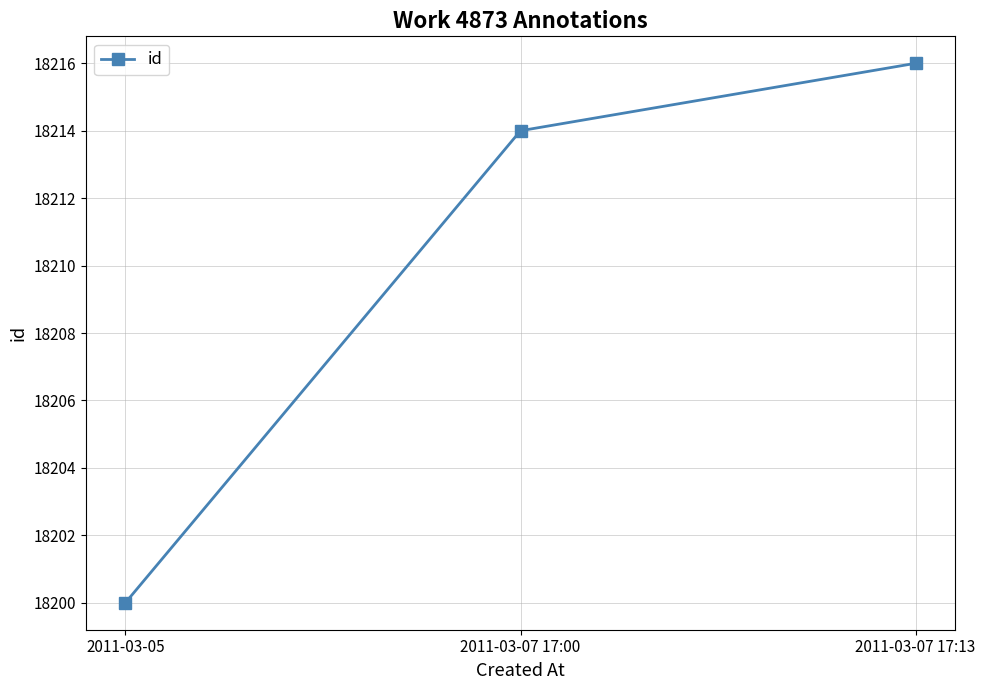

How many values are between 18200 and 18216?

3